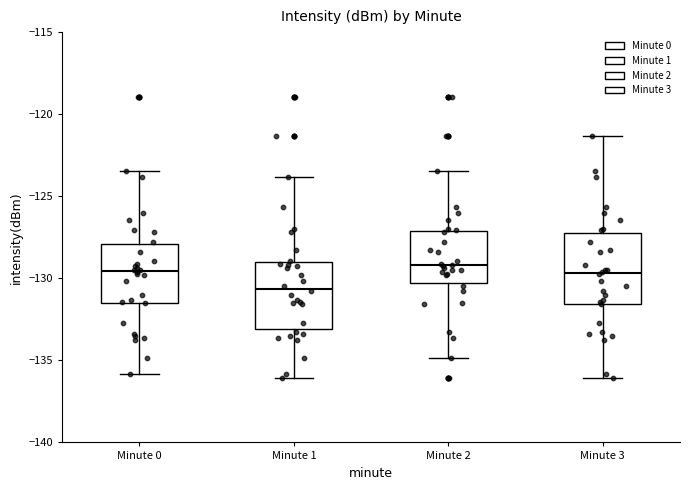

Reading left to right, read every box against the y-axis: the position of its median line, the range the box covers, and the ends of its whiskers. The values are not printed on the chart, so give them approximately, as read against the axis.

Minute 0: median -129.5, box -131.5 to -128.0, whiskers -136.0 to -123.5
Minute 1: median -130.5, box -133.0 to -129.0, whiskers -136.0 to -124.0
Minute 2: median -129.0, box -130.5 to -127.0, whiskers -135.0 to -123.5
Minute 3: median -129.5, box -131.5 to -127.0, whiskers -136.0 to -121.5